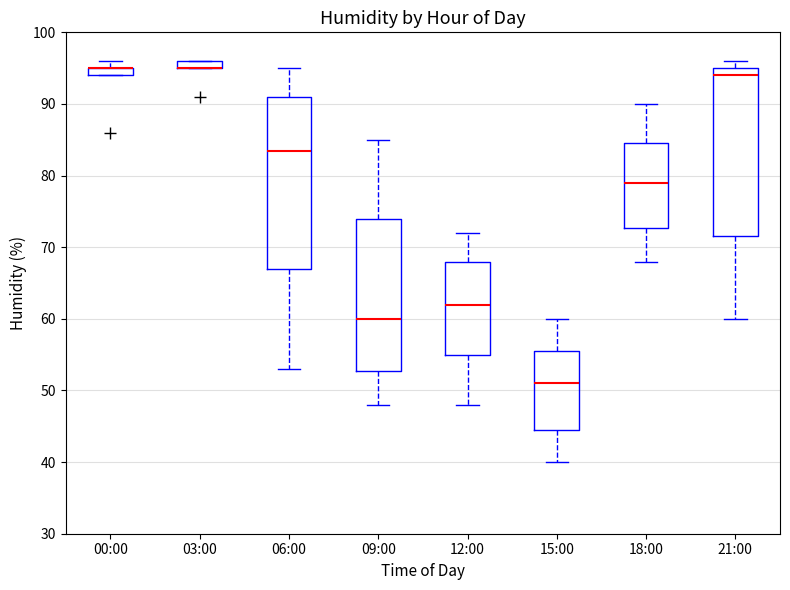

Where is the lower edge of the box for 00:00 on the y-axis? The values are not printed on the chart, so give them approximately, as read against the axis.

94